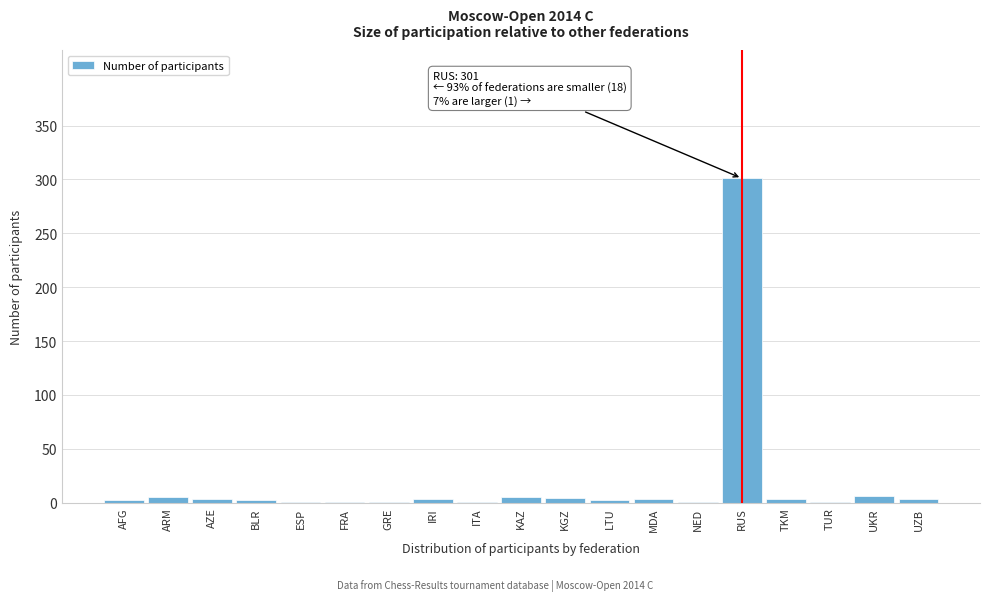

What is the greatest value displayed?

301